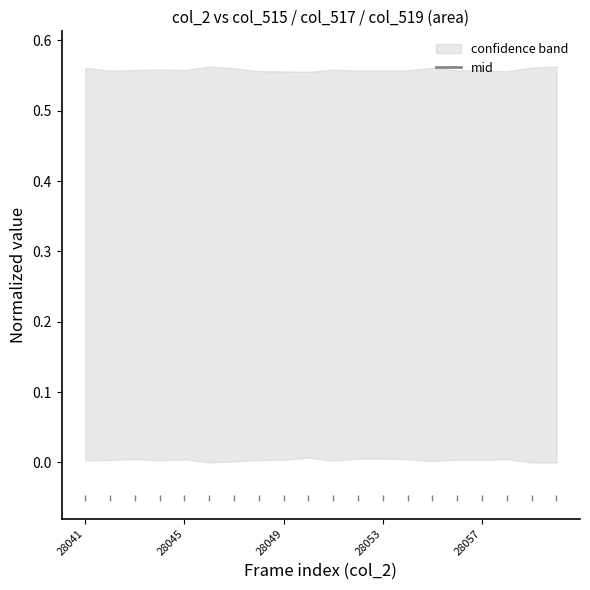

How many points are higher than both their immediate neighbors (excluding endpoints)?

7